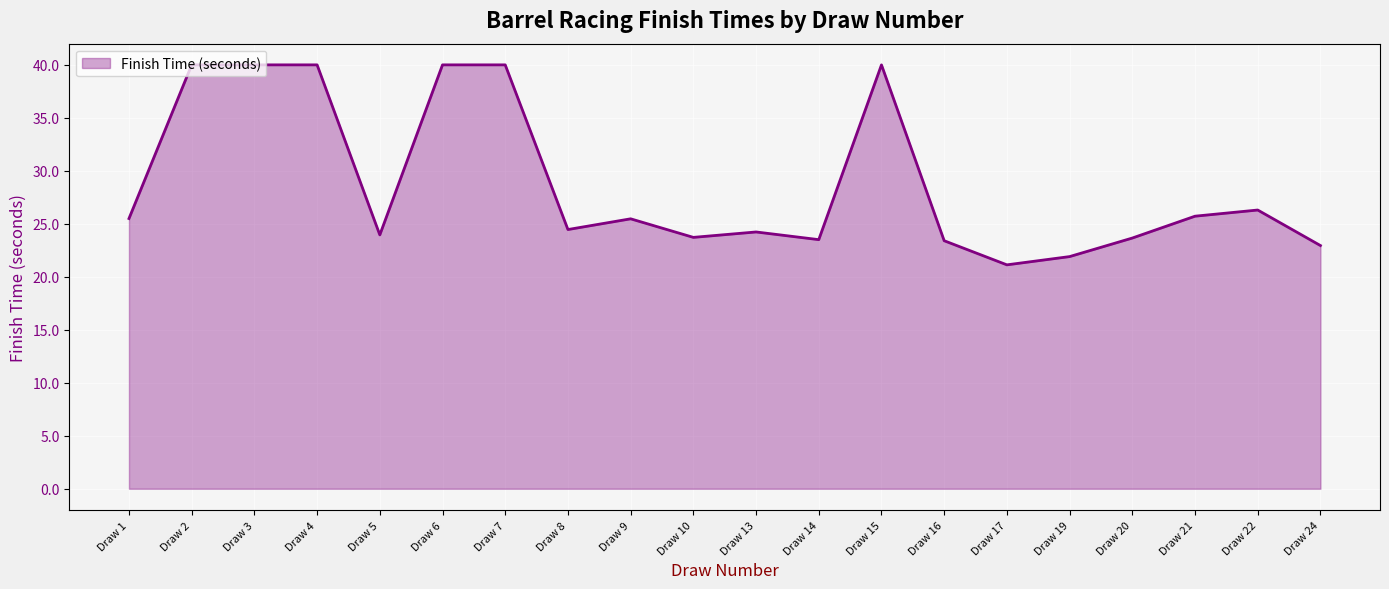

The value at Draw 8 is 10.6. True or false?

False